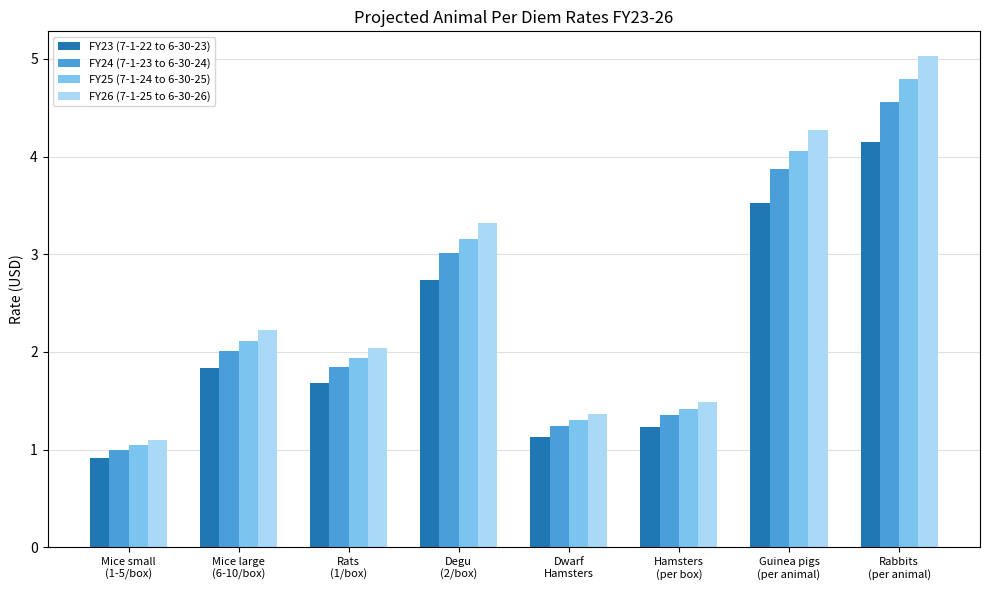

What is the difference between the maximum and second lowest values in the FY26 (7-1-25 to 6-30-26) series?

3.7